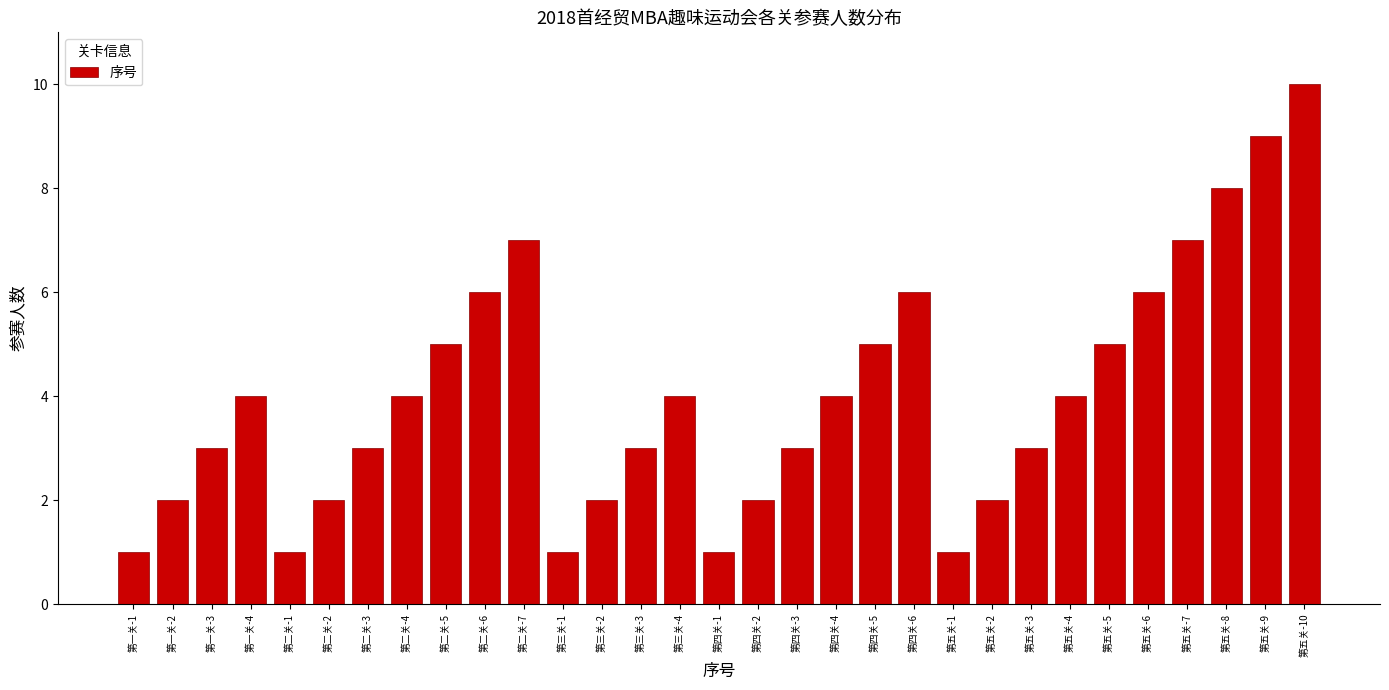

What is the maximum value shown in the chart?

10